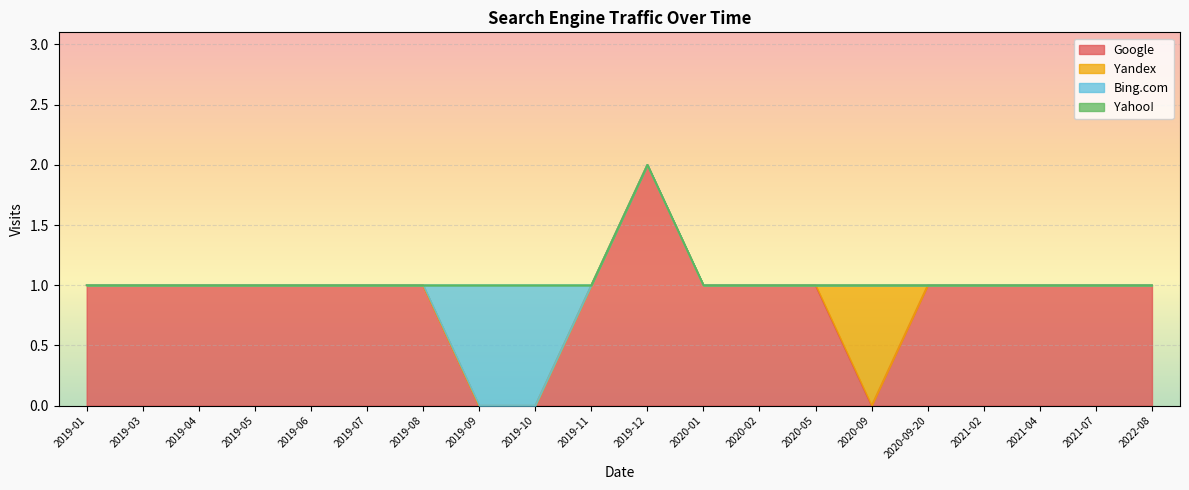

Reading left to right, what are all the values shown in this chart?

Google: 2019-01=1	2019-03=1	2019-04=1	2019-05=1	2019-06=1	2019-07=1	2019-08=1	2019-09=0	2019-10=0	2019-11=1	2019-12=2	2020-01=1	2020-02=1	2020-05=1	2020-09=0	2020-09-20=1	2021-02=1	2021-04=1	2021-07=1	2022-08=1
Yandex: 2019-01=0	2019-03=0	2019-04=0	2019-05=0	2019-06=0	2019-07=0	2019-08=0	2019-09=0	2019-10=0	2019-11=0	2019-12=0	2020-01=0	2020-02=0	2020-05=0	2020-09=1	2020-09-20=0	2021-02=0	2021-04=0	2021-07=0	2022-08=0
Bing.com: 2019-01=0	2019-03=0	2019-04=0	2019-05=0	2019-06=0	2019-07=0	2019-08=0	2019-09=1	2019-10=1	2019-11=0	2019-12=0	2020-01=0	2020-02=0	2020-05=0	2020-09=0	2020-09-20=0	2021-02=0	2021-04=0	2021-07=0	2022-08=0
Yahoo!: 2019-01=0	2019-03=0	2019-04=0	2019-05=0	2019-06=0	2019-07=0	2019-08=0	2019-09=0	2019-10=0	2019-11=0	2019-12=0	2020-01=0	2020-02=0	2020-05=0	2020-09=0	2020-09-20=0	2021-02=0	2021-04=0	2021-07=0	2022-08=0